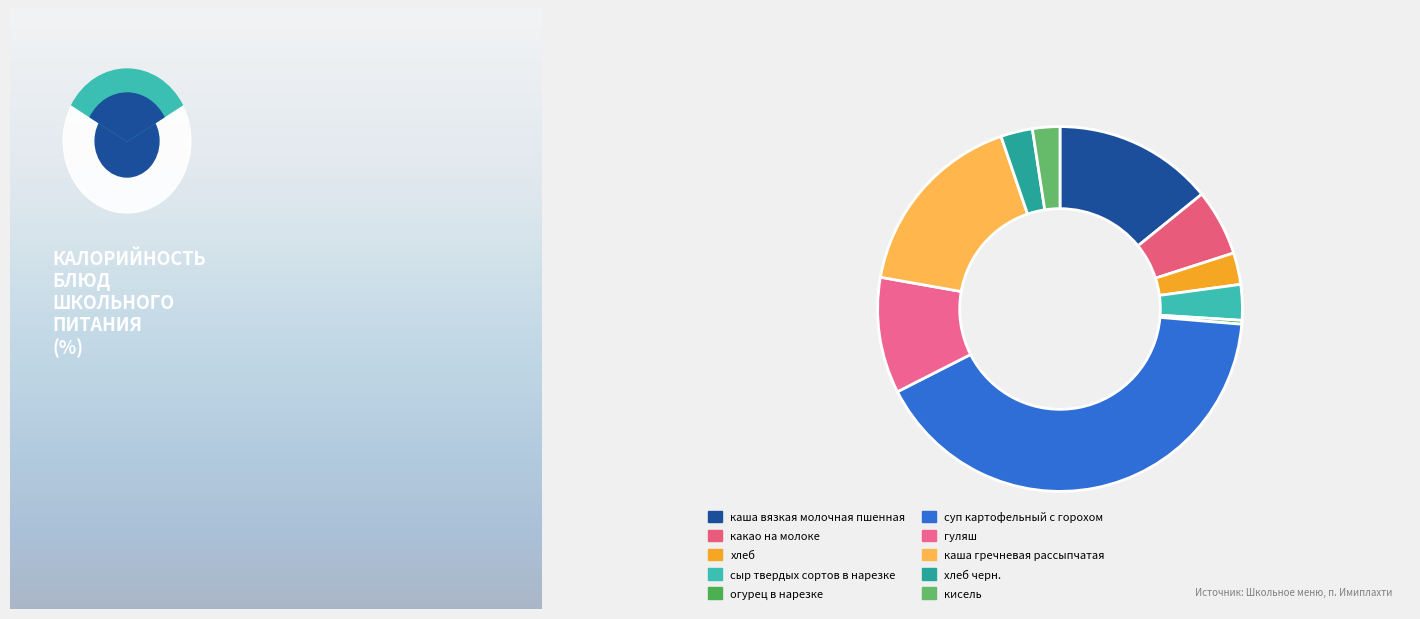

Count the number of slices in the pie.

10